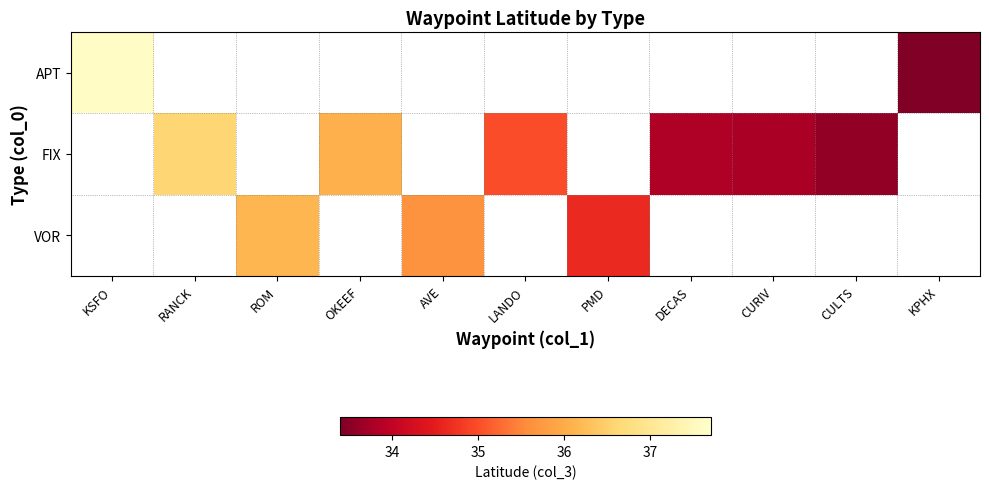

How many series are shown in this chart?

3